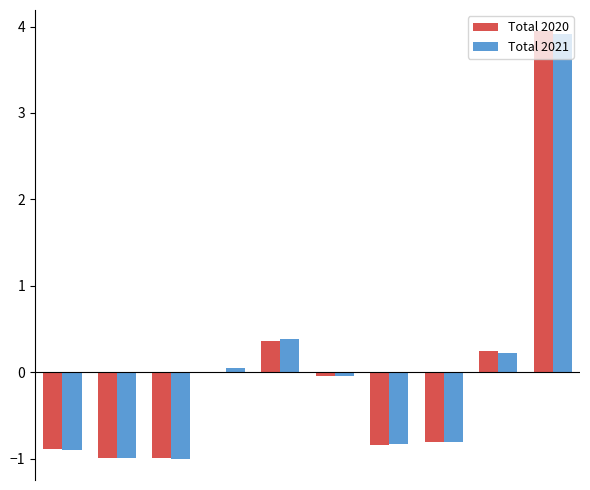

Are the bars horizontal?

No